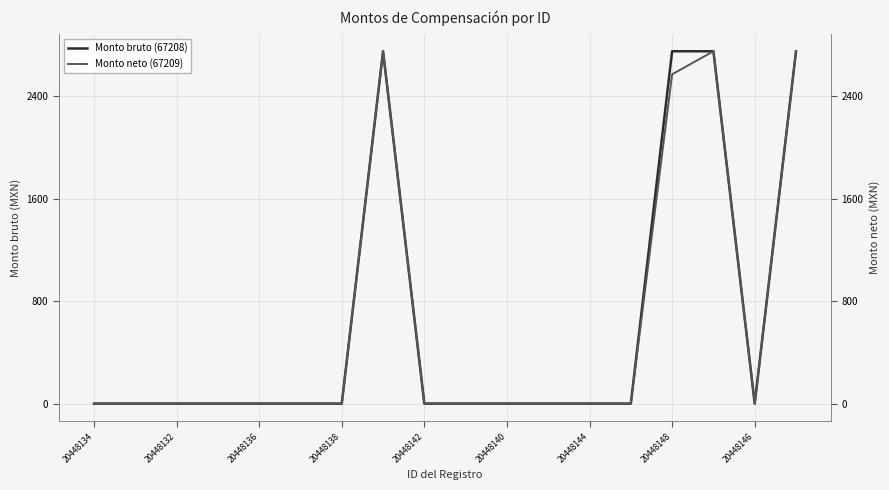

True or false: Monto neto (67209) and Monto bruto (67208) intersect in this chart.

False